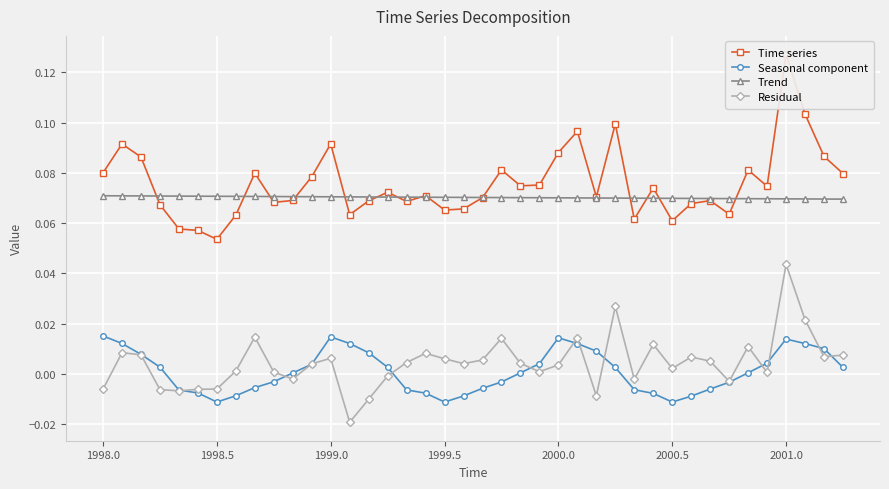

How many lines are shown in the chart?

4